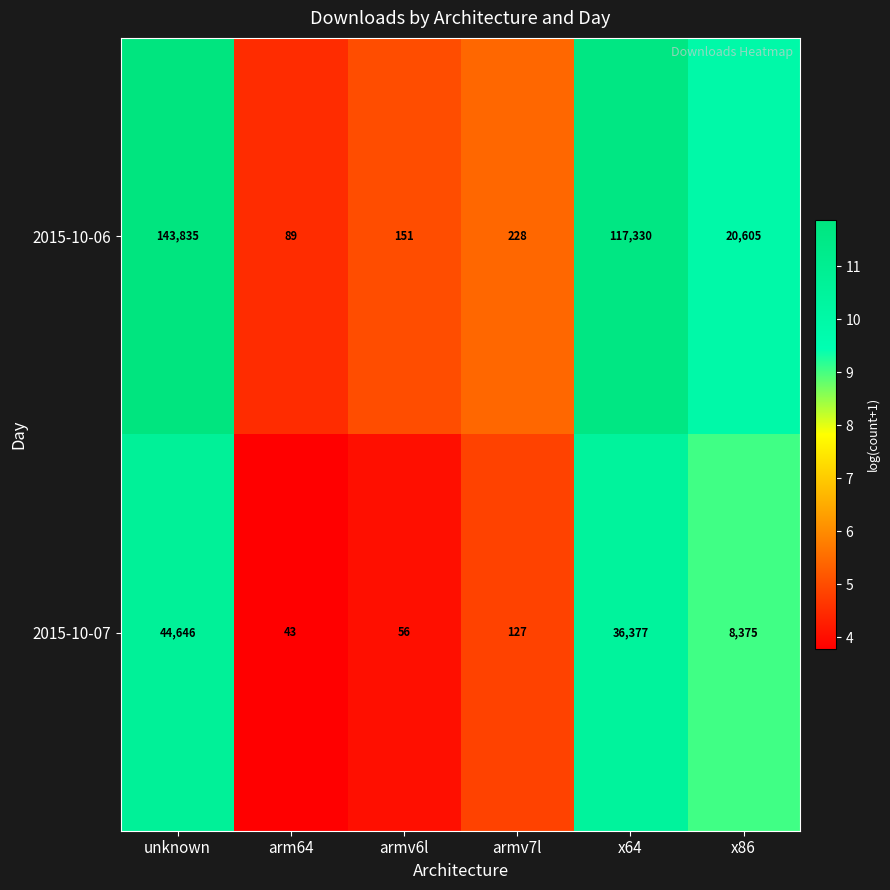

True or false: 2015-10-06 has a value of 65194 at x64.

False